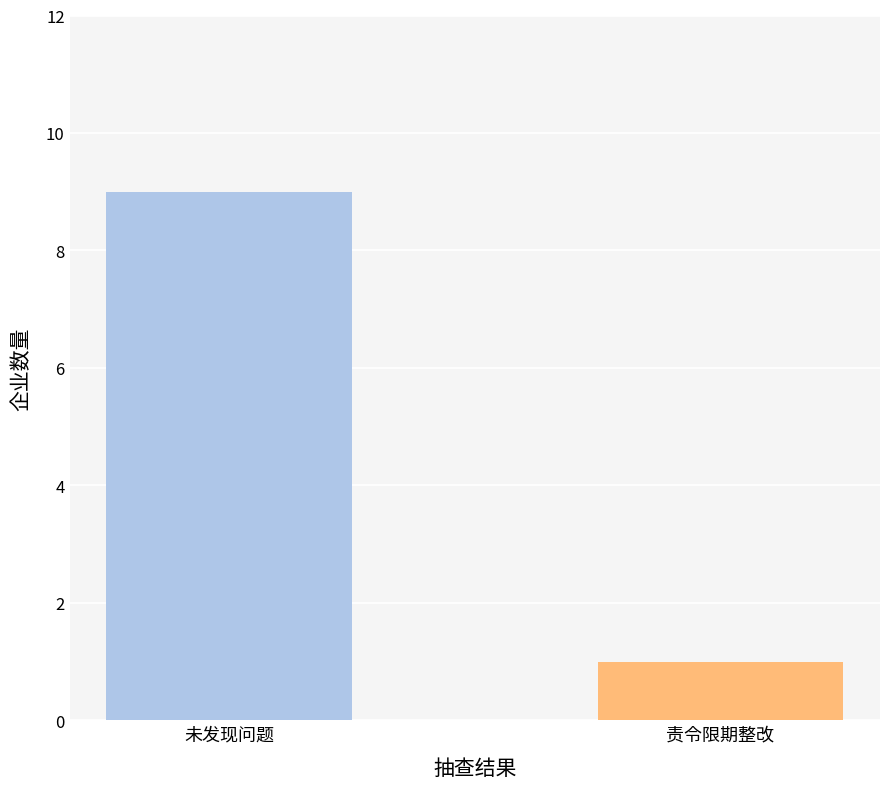

What is the change in value from 未发现问题 to 责令限期整改?

-8